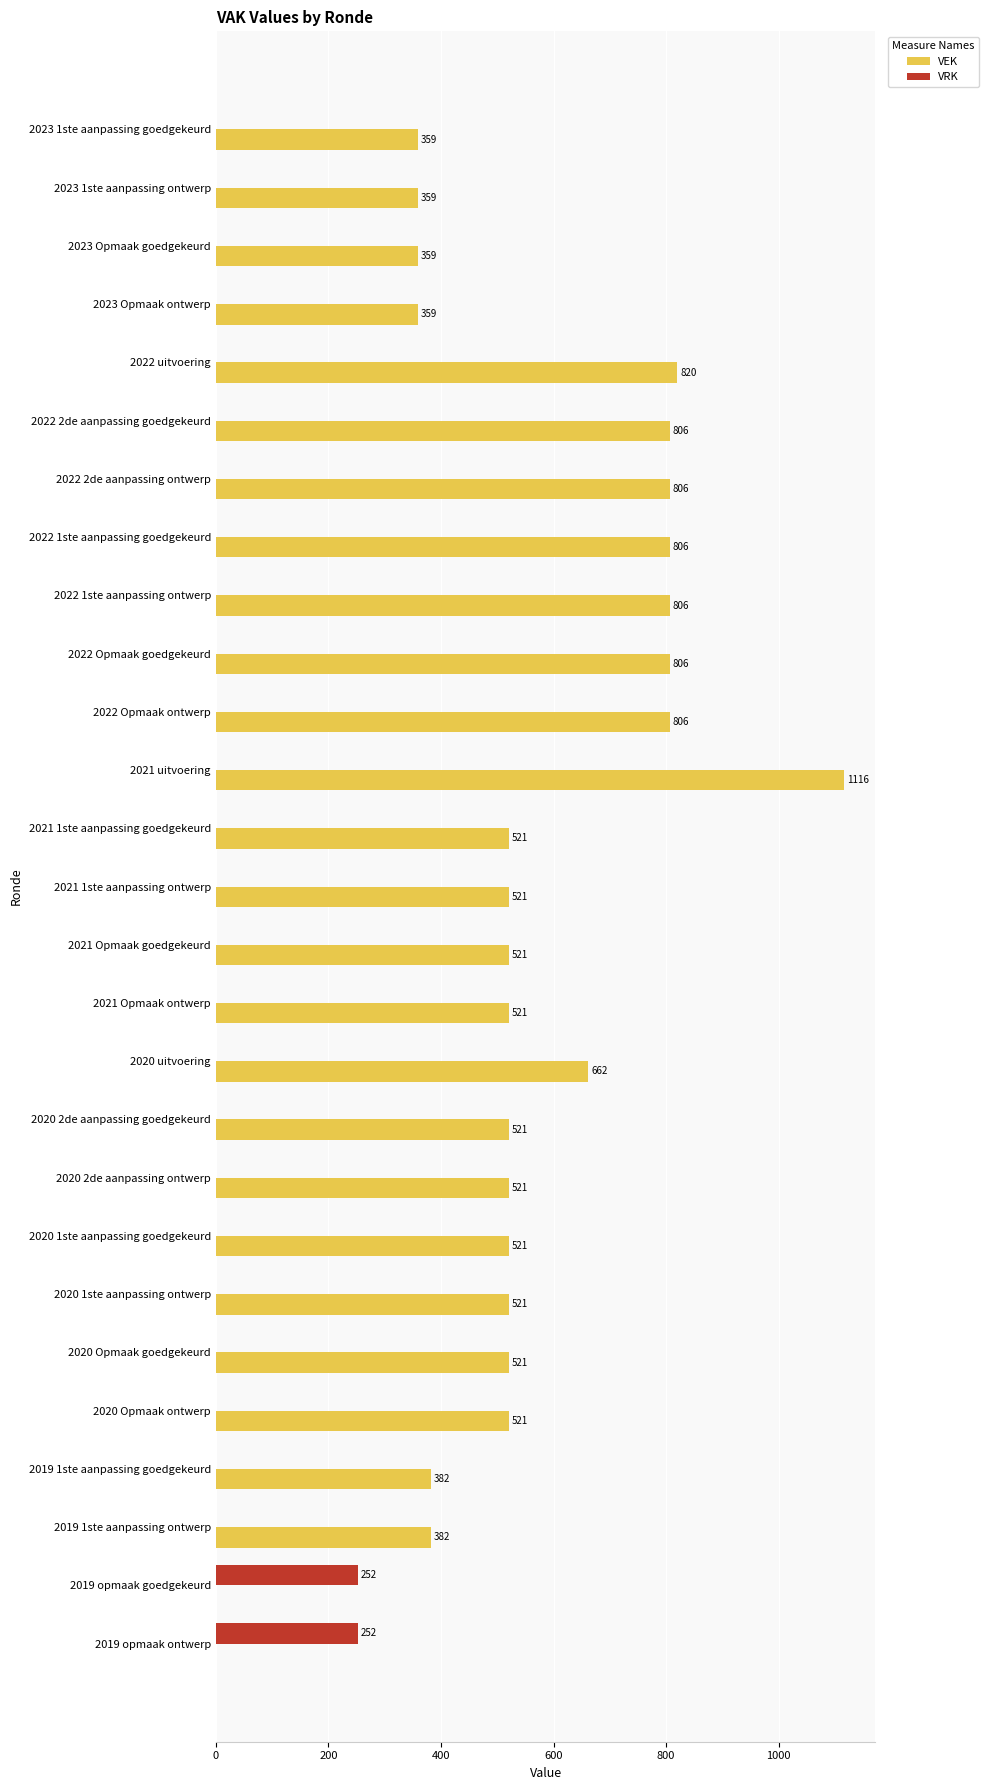

The value of VEK at 2020 Opmaak ontwerp is 521. True or false?

True